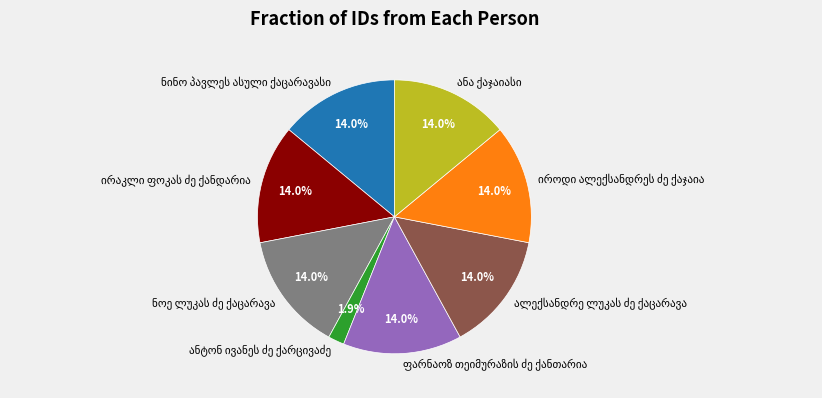

Is there a majority slice in this chart?

No